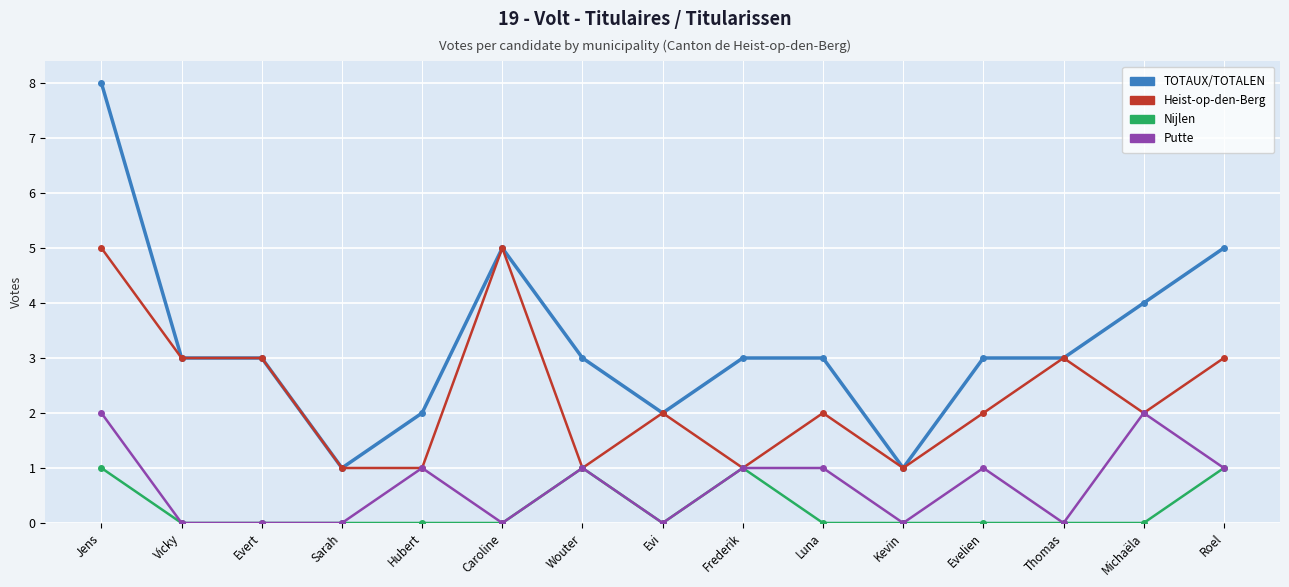

True or false: Putte has more than 0 points higher than both neighbors.

True